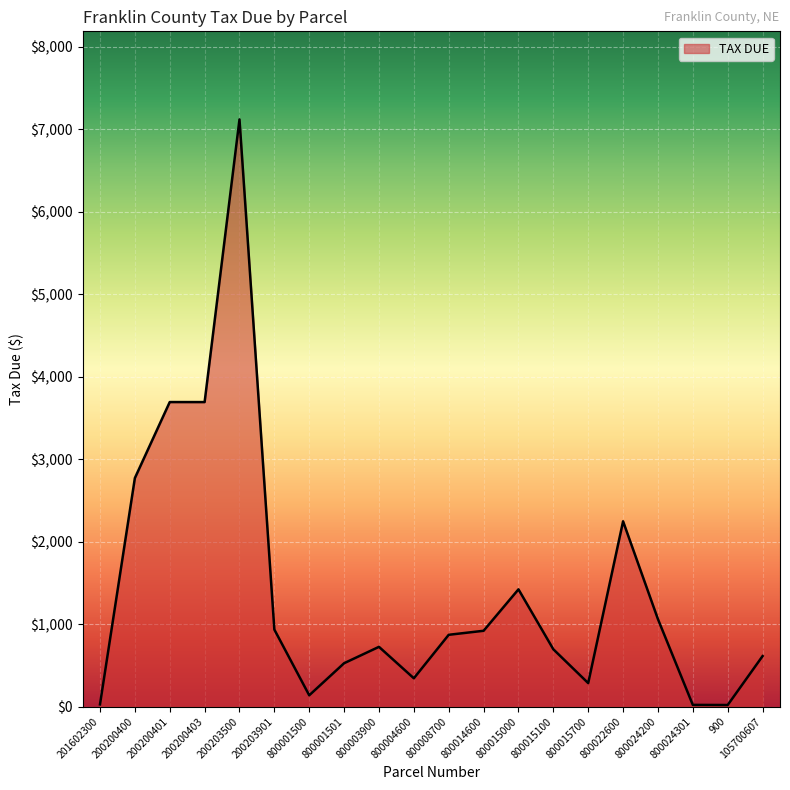

How many lines are shown in the chart?

1